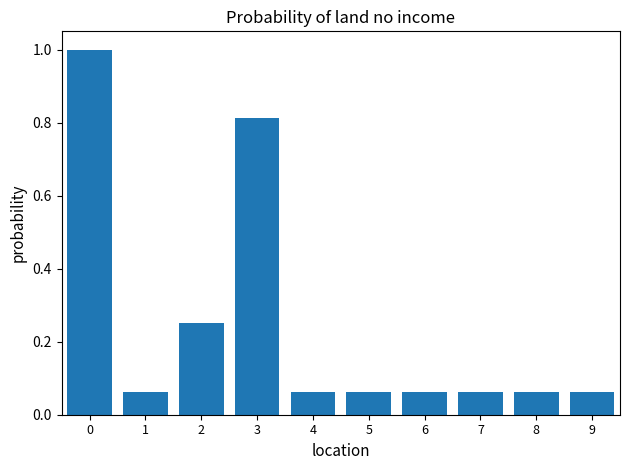

True or false: the data shows 1.0 at 0.

True